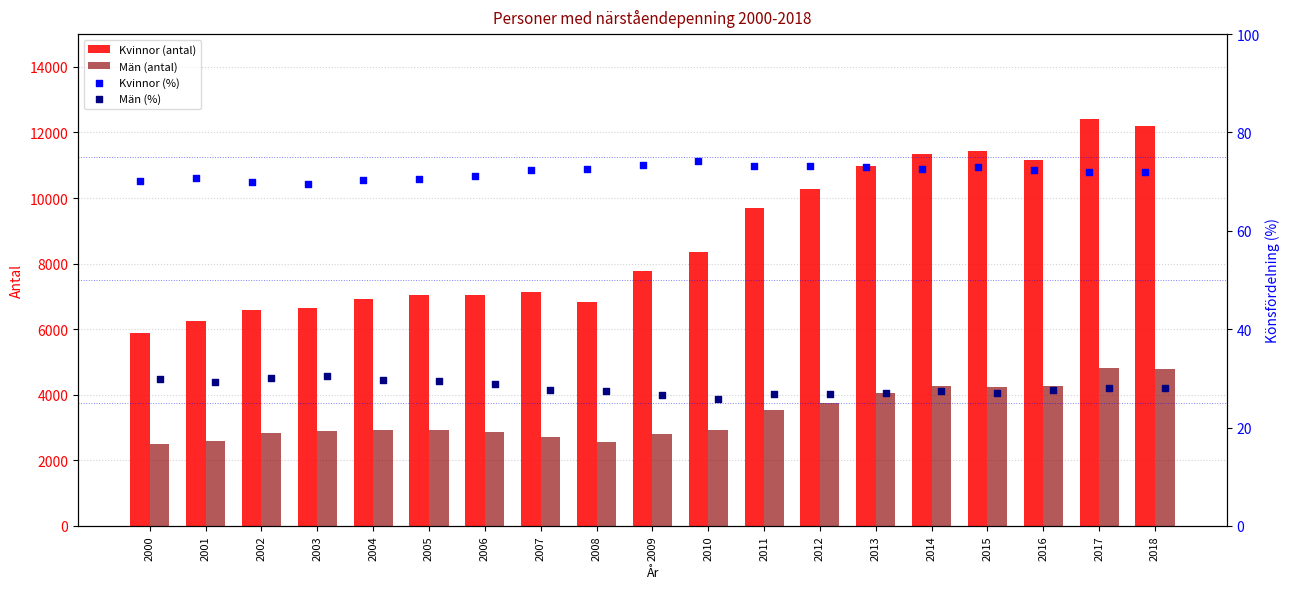

Which series reaches the maximum Y coordinate?

Kvinnor (antal)